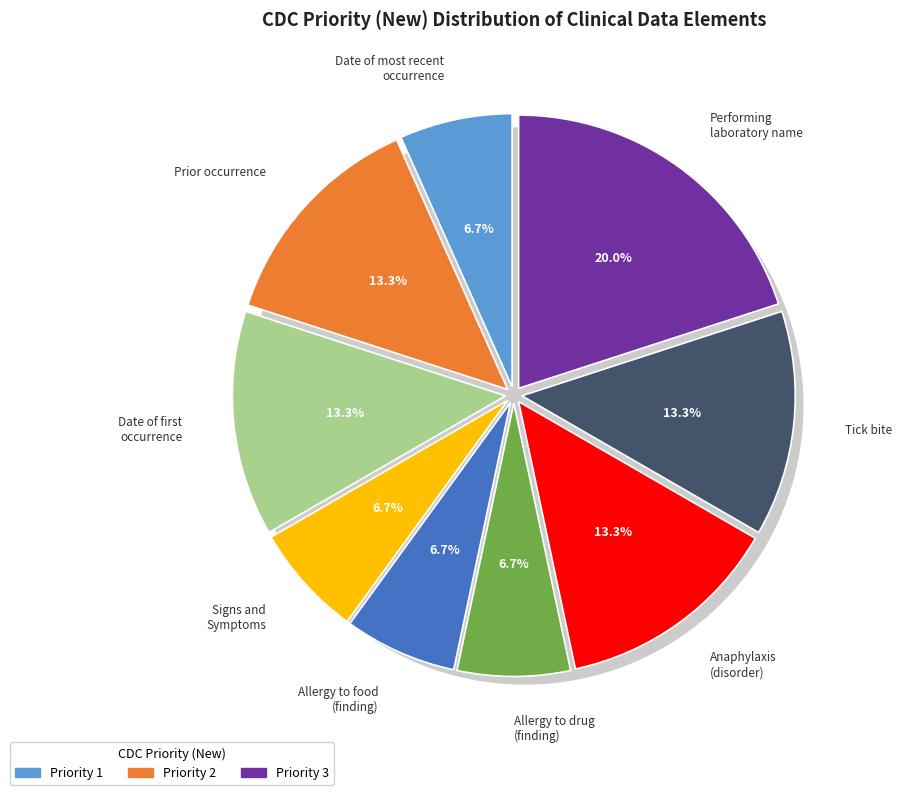

What is the total percentage of Anaphylaxis (disorder) and Signs and Symptoms?

20.0%